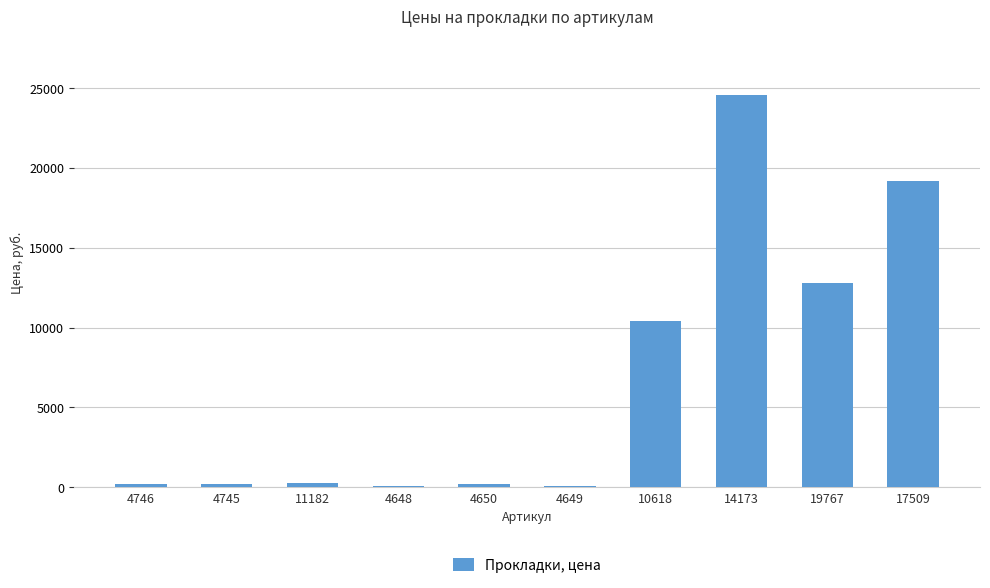

What is the average value?

6800